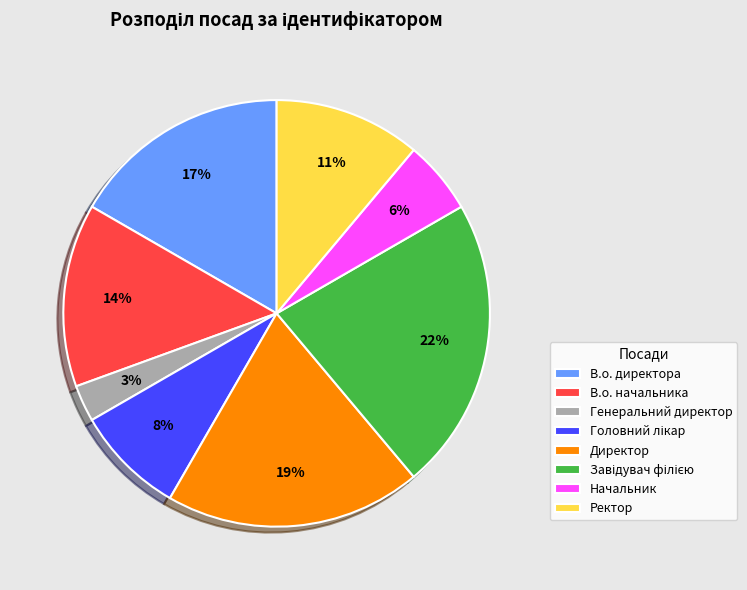

How many segments does this pie chart have?

8